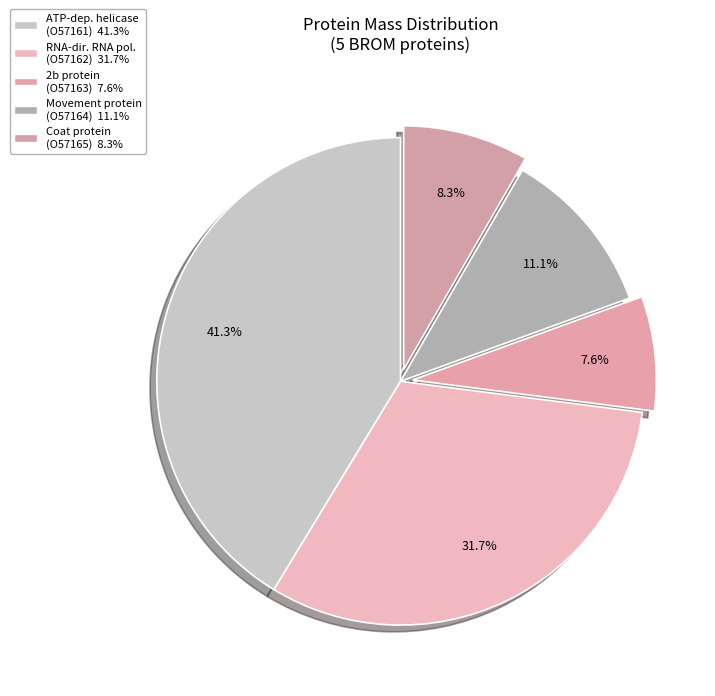

Which category has the biggest portion of the pie?

ATP-dependent helicase (O57161)